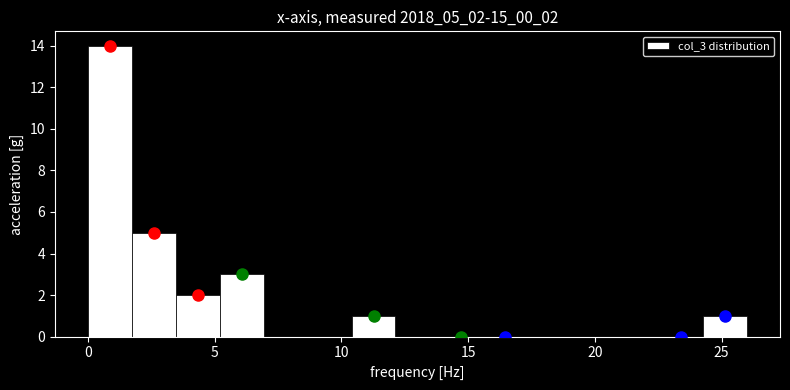

Read against the x-axis, roughly where is the centre of the tallest bar?

1.0